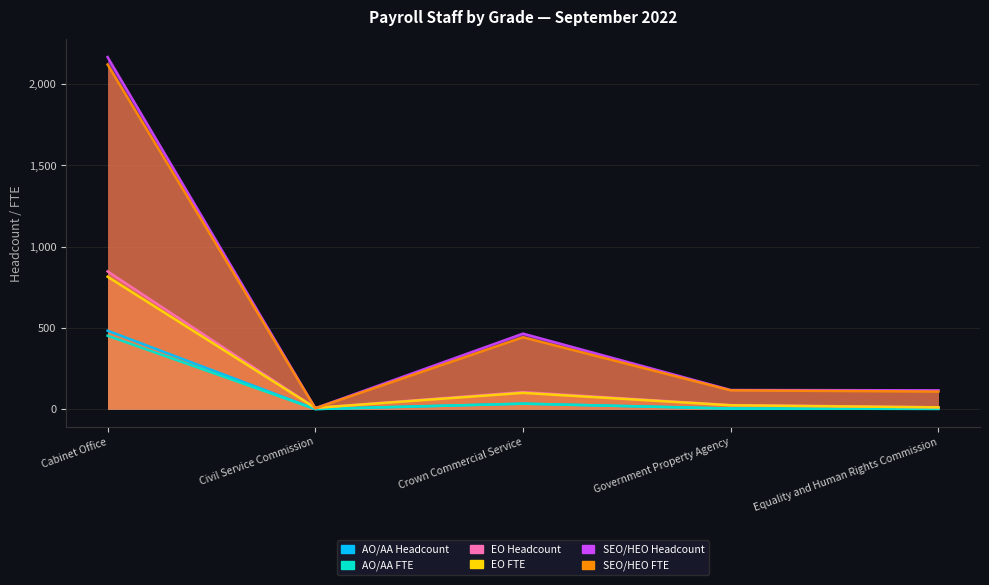

True or false: AO/AA Headcount has more than 0 interior local peaks.

True